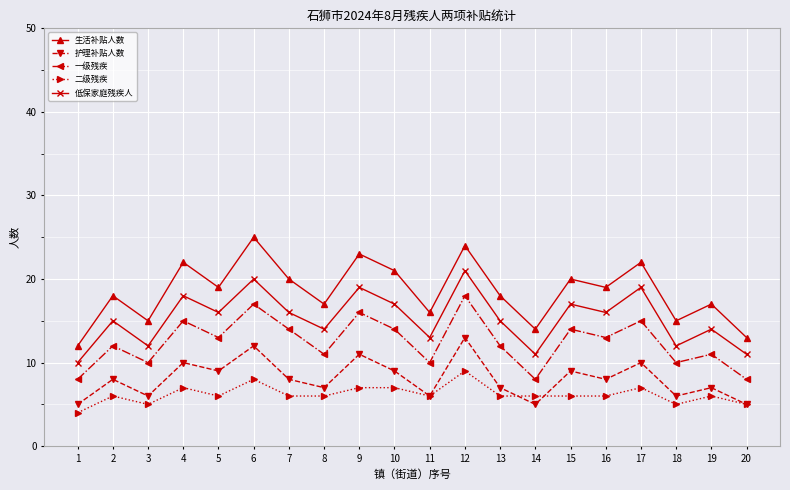

What is the difference between the highest and lowest values at 14?

9